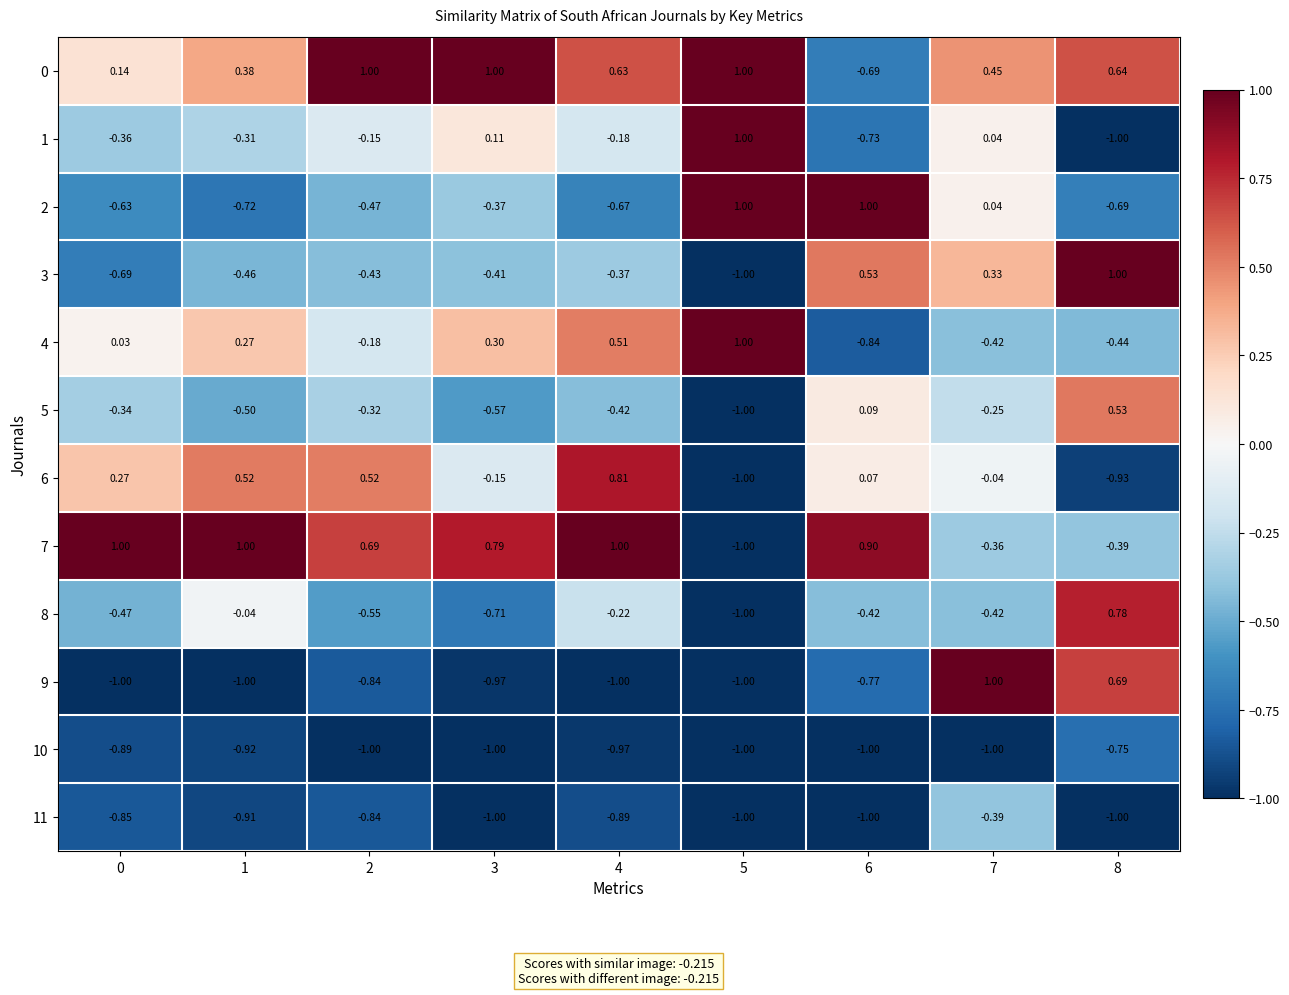

How many positive values does the 2 series have?

3